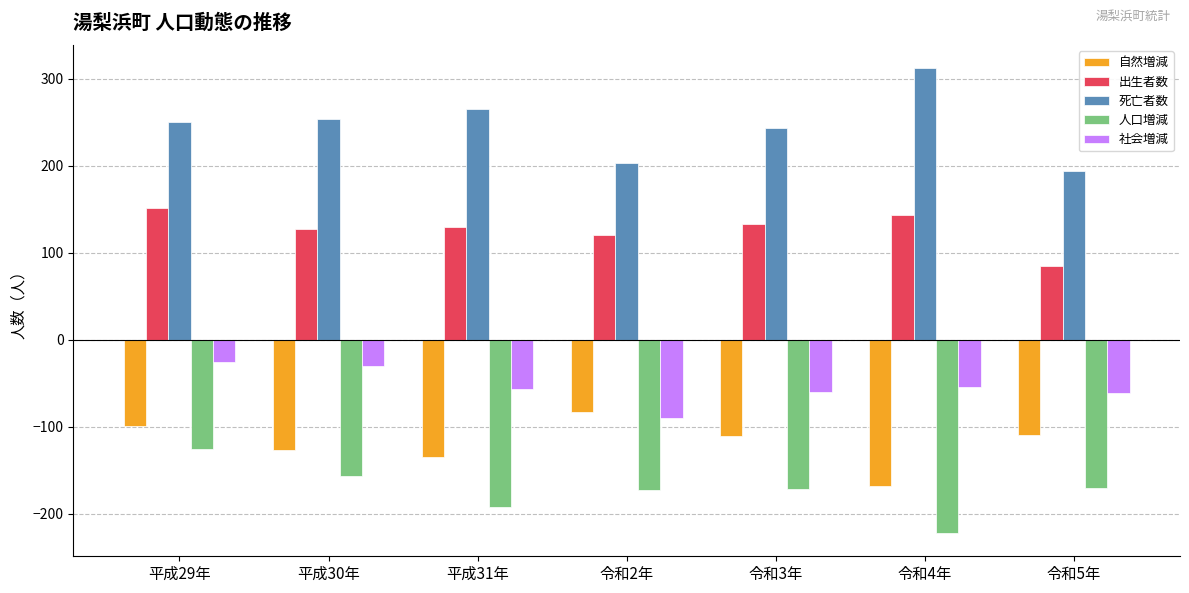

What is the difference between the maximum and second lowest values in the 自然増減 series?

52